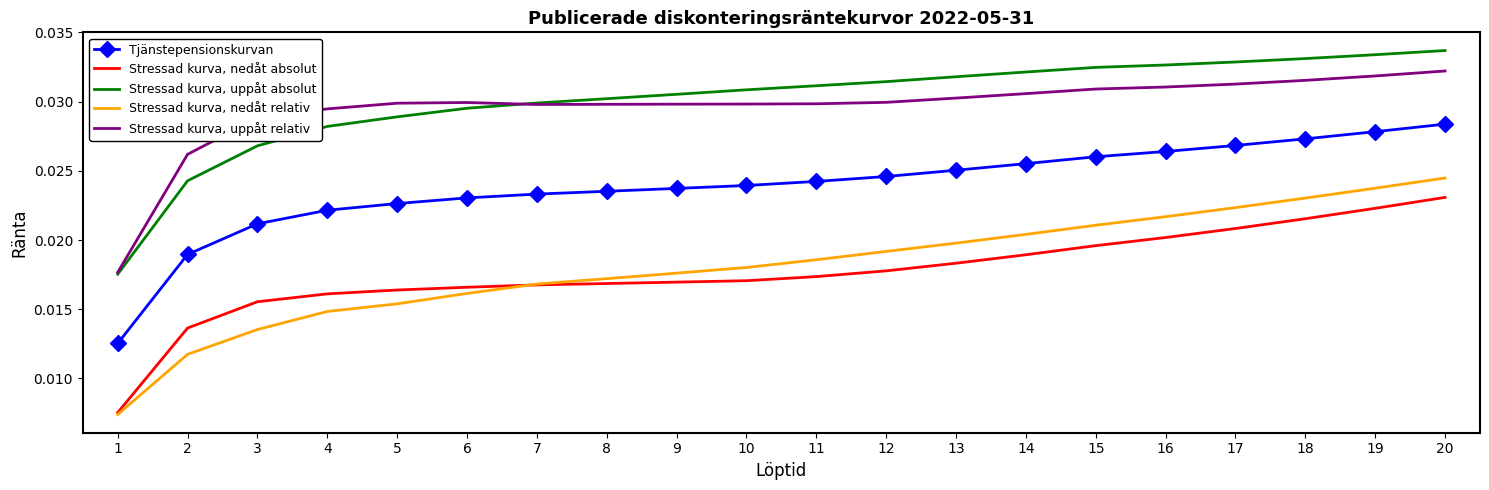

At 19, list the series in order from largest to smallest.

Stressad kurva, uppåt absolut, Stressad kurva, uppåt relativ, Tjänstepensionskurvan, Stressad kurva, nedåt relativ, Stressad kurva, nedåt absolut